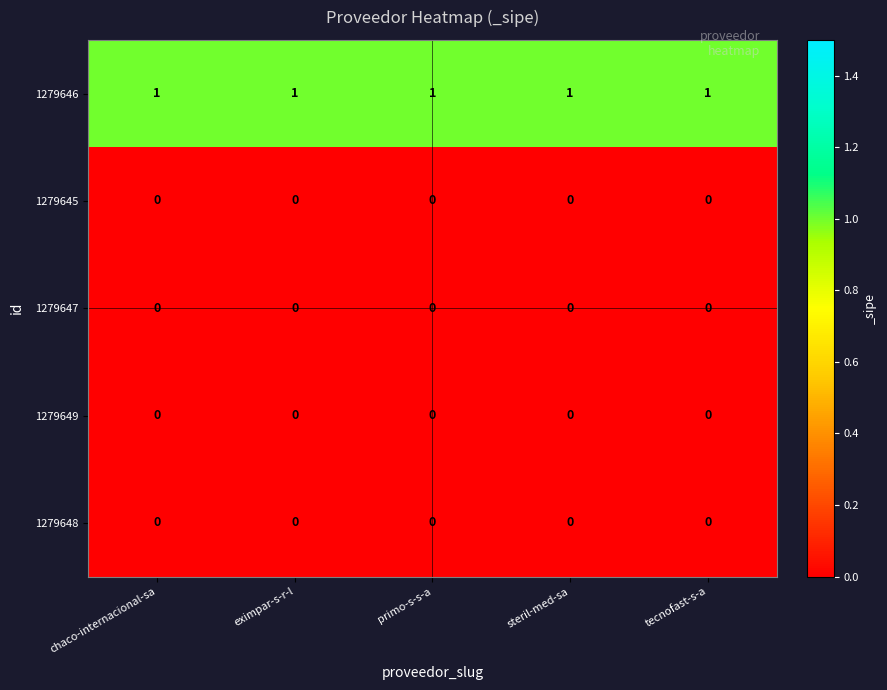

How many distinct data groups are displayed?

5